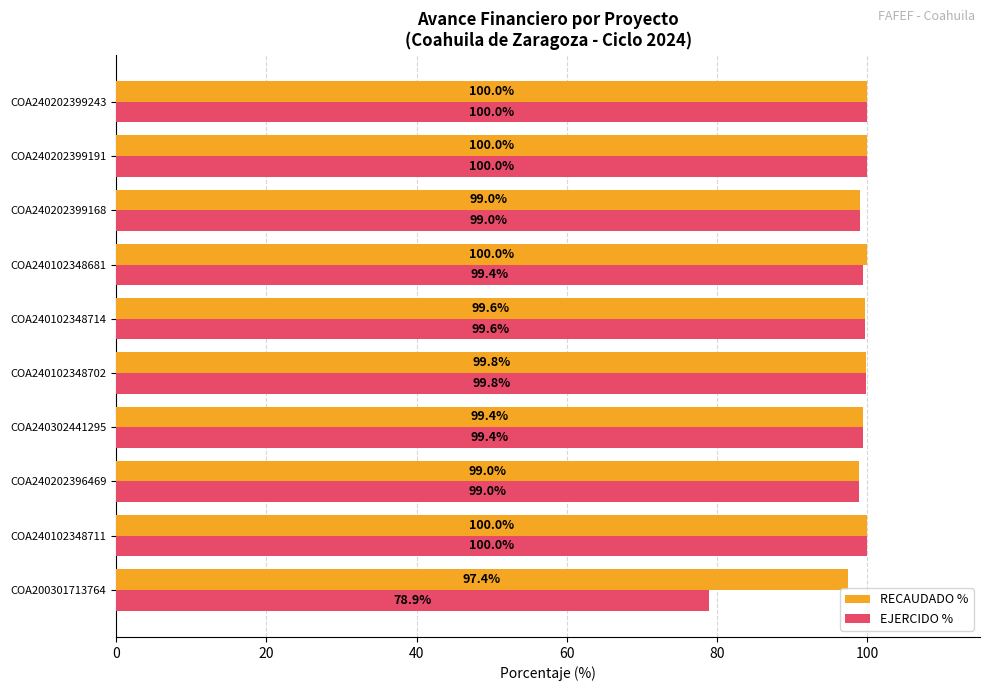

Which series changed the most between COA200301713764 and COA240202399243?

EJERCIDO %